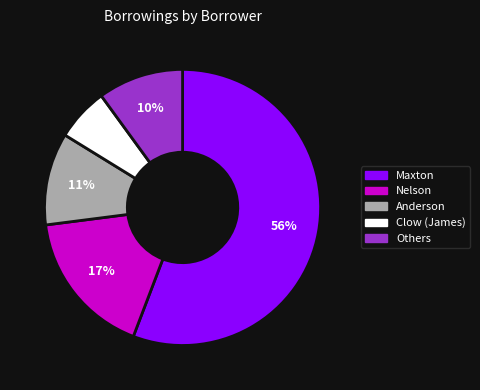

Is the sum of Others and Anderson greater than half?

No